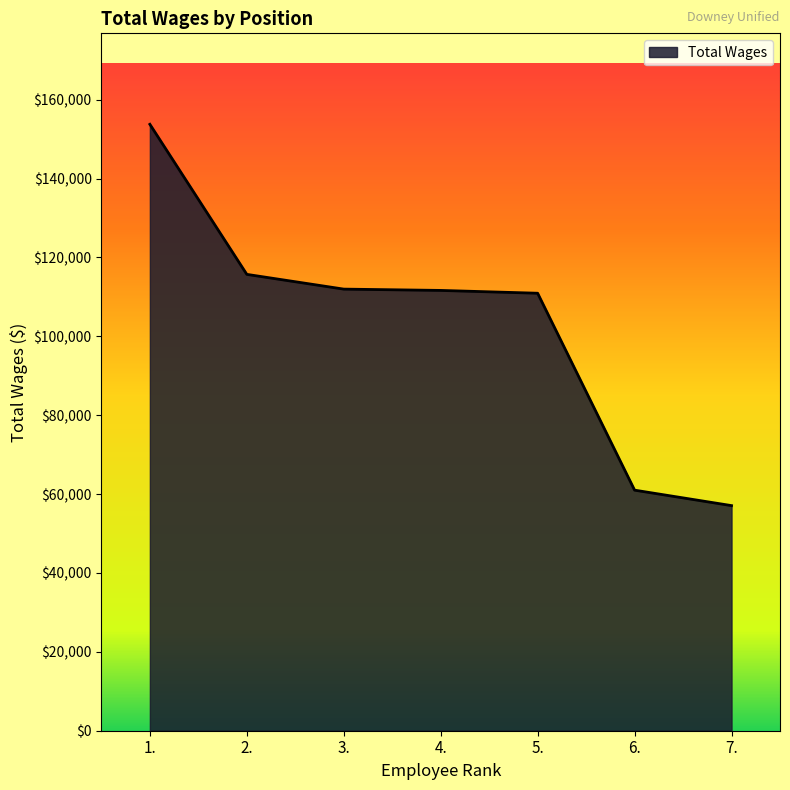

What is the sum of all values?

721994